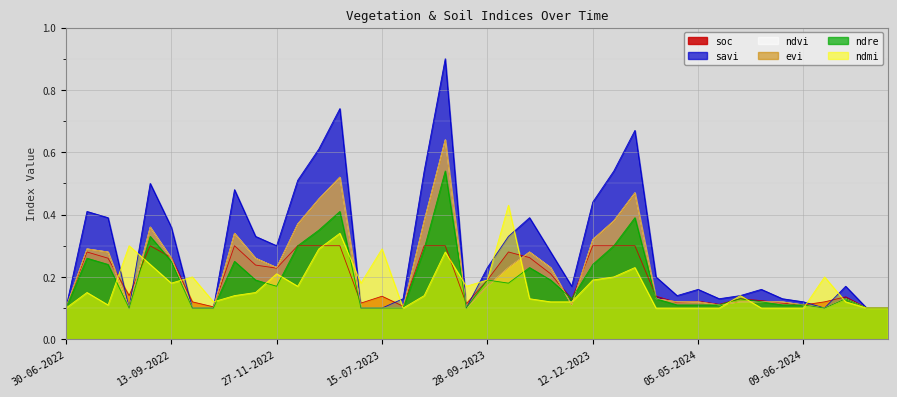

Reading left to right, list all the values displayed in this chart.

soc: 30-06-2022=0.1	15-07-2022=0.3	30-07-2022=0.3	14-08-2022=0.1	29-08-2022=0.3	13-09-2022=0.3	28-09-2022=0.1	13-10-2022=0.1	28-10-2022=0.3	12-11-2022=0.2	27-11-2022=0.2	12-12-2022=0.3	01-01-2023=0.3	11-01-2023=0.3	30-06-2023=0.1	15-07-2023=0.1	30-07-2023=0.1	14-08-2023=0.3	29-08-2023=0.3	13-09-2023=0.1	28-09-2023=0.2	13-10-2023=0.3	28-10-2023=0.3	12-11-2023=0.2	27-11-2023=0.1	12-12-2023=0.3	01-01-2024=0.3	11-01-2024=0.3	25-04-2024=0.1	30-04-2024=0.1	05-05-2024=0.1	20-05-2024=0.1	25-05-2024=0.1	30-05-2024=0.1	04-06-2024=0.1	09-06-2024=0.1	14-06-2024=0.1	19-06-2024=0.1	24-06-2024=0.1	09-07-2024=0.1
savi: 30-06-2022=0.1	15-07-2022=0.4	30-07-2022=0.4	14-08-2022=0.1	29-08-2022=0.5	13-09-2022=0.4	28-09-2022=0.1	13-10-2022=0.1	28-10-2022=0.5	12-11-2022=0.3	27-11-2022=0.3	12-12-2022=0.5	01-01-2023=0.6	11-01-2023=0.7	30-06-2023=0.1	15-07-2023=0.1	30-07-2023=0.1	14-08-2023=0.5	29-08-2023=0.9	13-09-2023=0.1	28-09-2023=0.2	13-10-2023=0.3	28-10-2023=0.4	12-11-2023=0.3	27-11-2023=0.2	12-12-2023=0.4	01-01-2024=0.5	11-01-2024=0.7	25-04-2024=0.2	30-04-2024=0.1	05-05-2024=0.2	20-05-2024=0.1	25-05-2024=0.1	30-05-2024=0.2	04-06-2024=0.1	09-06-2024=0.1	14-06-2024=0.1	19-06-2024=0.2	24-06-2024=0.1	09-07-2024=0.1
ndvi: 30-06-2022=0.1	15-07-2022=0.3	30-07-2022=0.3	14-08-2022=0.1	29-08-2022=0.4	13-09-2022=0.3	28-09-2022=0.1	13-10-2022=0.1	28-10-2022=0.3	12-11-2022=0.3	27-11-2022=0.2	12-12-2022=0.4	01-01-2023=0.5	11-01-2023=0.5	30-06-2023=0.1	15-07-2023=0.1	30-07-2023=0.1	14-08-2023=0.4	29-08-2023=0.6	13-09-2023=0.1	28-09-2023=0.2	13-10-2023=0.2	28-10-2023=0.3	12-11-2023=0.2	27-11-2023=0.1	12-12-2023=0.3	01-01-2024=0.4	11-01-2024=0.5	25-04-2024=0.1	30-04-2024=0.1	05-05-2024=0.1	20-05-2024=0.1	25-05-2024=0.1	30-05-2024=0.1	04-06-2024=0.1	09-06-2024=0.1	14-06-2024=0.1	19-06-2024=0.1	24-06-2024=0.1	09-07-2024=0.1
evi: 30-06-2022=0.1	15-07-2022=0.3	30-07-2022=0.3	14-08-2022=0.1	29-08-2022=0.4	13-09-2022=0.3	28-09-2022=0.1	13-10-2022=0.1	28-10-2022=0.3	12-11-2022=0.3	27-11-2022=0.2	12-12-2022=0.4	01-01-2023=0.5	11-01-2023=0.5	30-06-2023=0.1	15-07-2023=0.1	30-07-2023=0.1	14-08-2023=0.4	29-08-2023=0.6	13-09-2023=0.1	28-09-2023=0.2	13-10-2023=0.2	28-10-2023=0.3	12-11-2023=0.2	27-11-2023=0.1	12-12-2023=0.3	01-01-2024=0.4	11-01-2024=0.5	25-04-2024=0.1	30-04-2024=0.1	05-05-2024=0.1	20-05-2024=0.1	25-05-2024=0.1	30-05-2024=0.1	04-06-2024=0.1	09-06-2024=0.1	14-06-2024=0.1	19-06-2024=0.1	24-06-2024=0.1	09-07-2024=0.1
ndre: 30-06-2022=0.1	15-07-2022=0.3	30-07-2022=0.2	14-08-2022=0.1	29-08-2022=0.3	13-09-2022=0.2	28-09-2022=0.1	13-10-2022=0.1	28-10-2022=0.2	12-11-2022=0.2	27-11-2022=0.2	12-12-2022=0.3	01-01-2023=0.3	11-01-2023=0.4	30-06-2023=0.1	15-07-2023=0.1	30-07-2023=0.1	14-08-2023=0.3	29-08-2023=0.5	13-09-2023=0.1	28-09-2023=0.2	13-10-2023=0.2	28-10-2023=0.2	12-11-2023=0.2	27-11-2023=0.1	12-12-2023=0.2	01-01-2024=0.3	11-01-2024=0.4	25-04-2024=0.1	30-04-2024=0.1	05-05-2024=0.1	20-05-2024=0.1	25-05-2024=0.1	30-05-2024=0.1	04-06-2024=0.1	09-06-2024=0.1	14-06-2024=0.1	19-06-2024=0.1	24-06-2024=0.1	09-07-2024=0.1
ndmi: 30-06-2022=0.1	15-07-2022=0.1	30-07-2022=0.1	14-08-2022=0.3	29-08-2022=0.2	13-09-2022=0.2	28-09-2022=0.2	13-10-2022=0.1	28-10-2022=0.1	12-11-2022=0.1	27-11-2022=0.2	12-12-2022=0.2	01-01-2023=0.3	11-01-2023=0.3	30-06-2023=0.2	15-07-2023=0.3	30-07-2023=0.1	14-08-2023=0.1	29-08-2023=0.3	13-09-2023=0.2	28-09-2023=0.2	13-10-2023=0.4	28-10-2023=0.1	12-11-2023=0.1	27-11-2023=0.1	12-12-2023=0.2	01-01-2024=0.2	11-01-2024=0.2	25-04-2024=0.1	30-04-2024=0.1	05-05-2024=0.1	20-05-2024=0.1	25-05-2024=0.1	30-05-2024=0.1	04-06-2024=0.1	09-06-2024=0.1	14-06-2024=0.2	19-06-2024=0.1	24-06-2024=0.1	09-07-2024=0.1